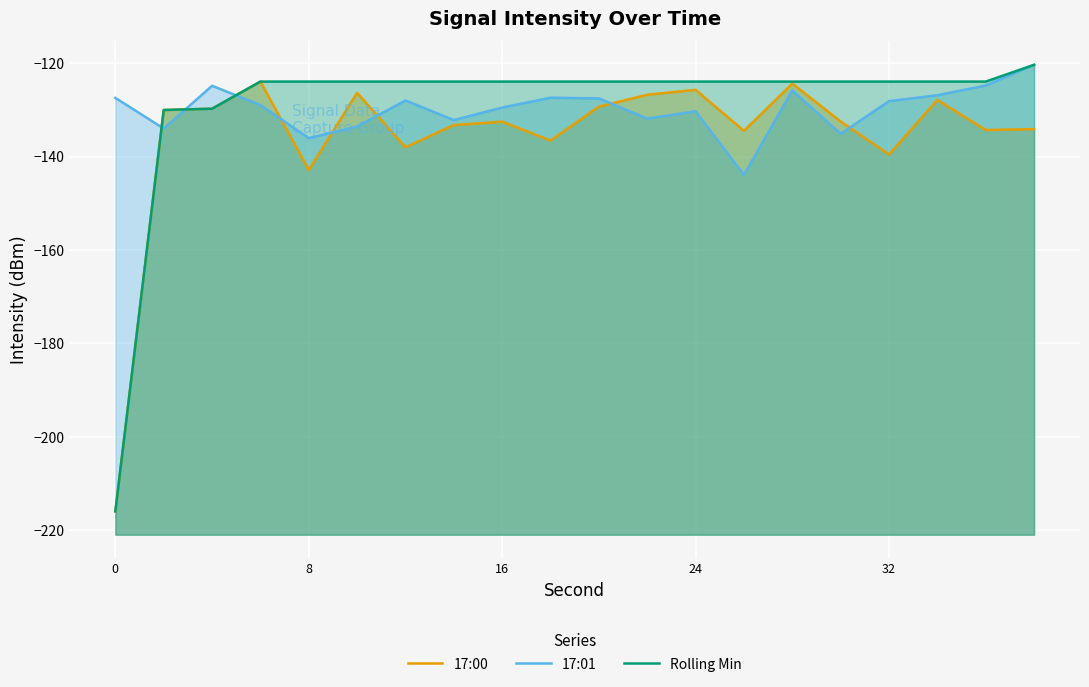

Between 16 and 32, which series saw the biggest shift?

17:00